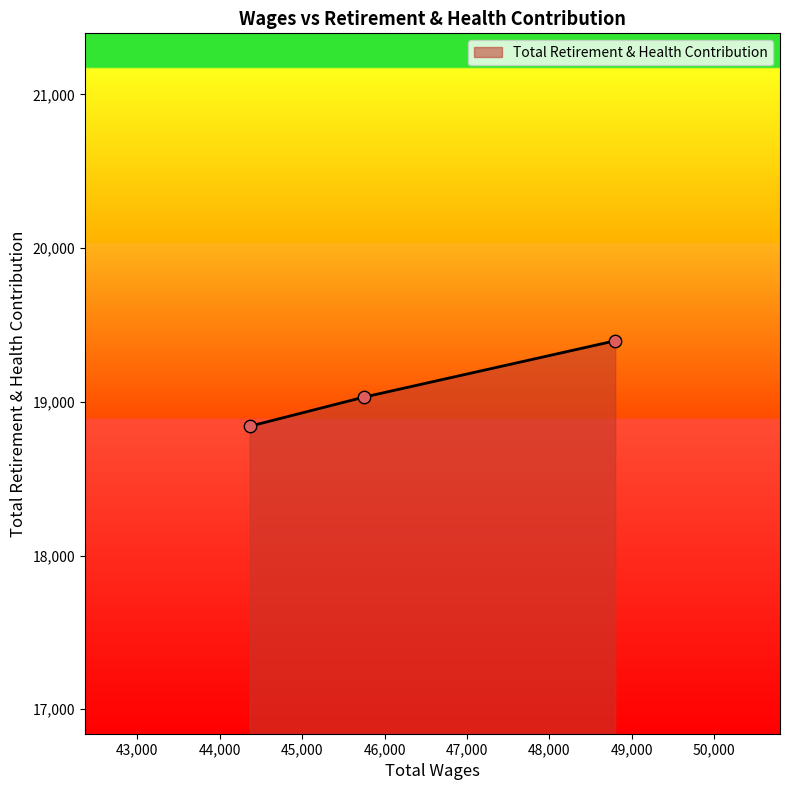

What is the sum of all values?

57268